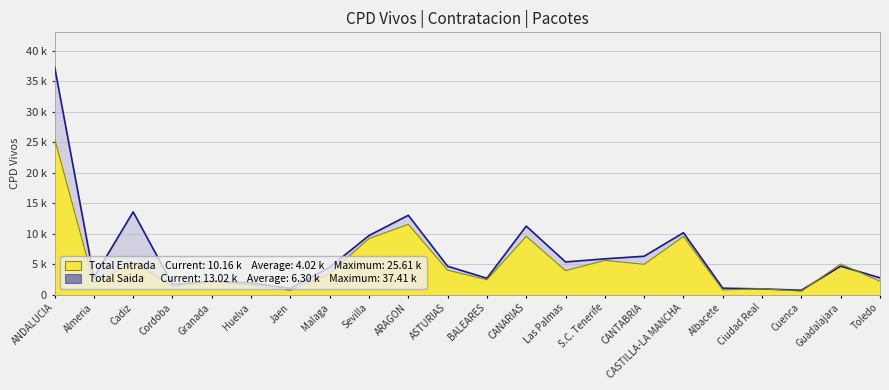

At which label does Total Saida (CPD Vivos 2016) reach its minimum?

Cuenca